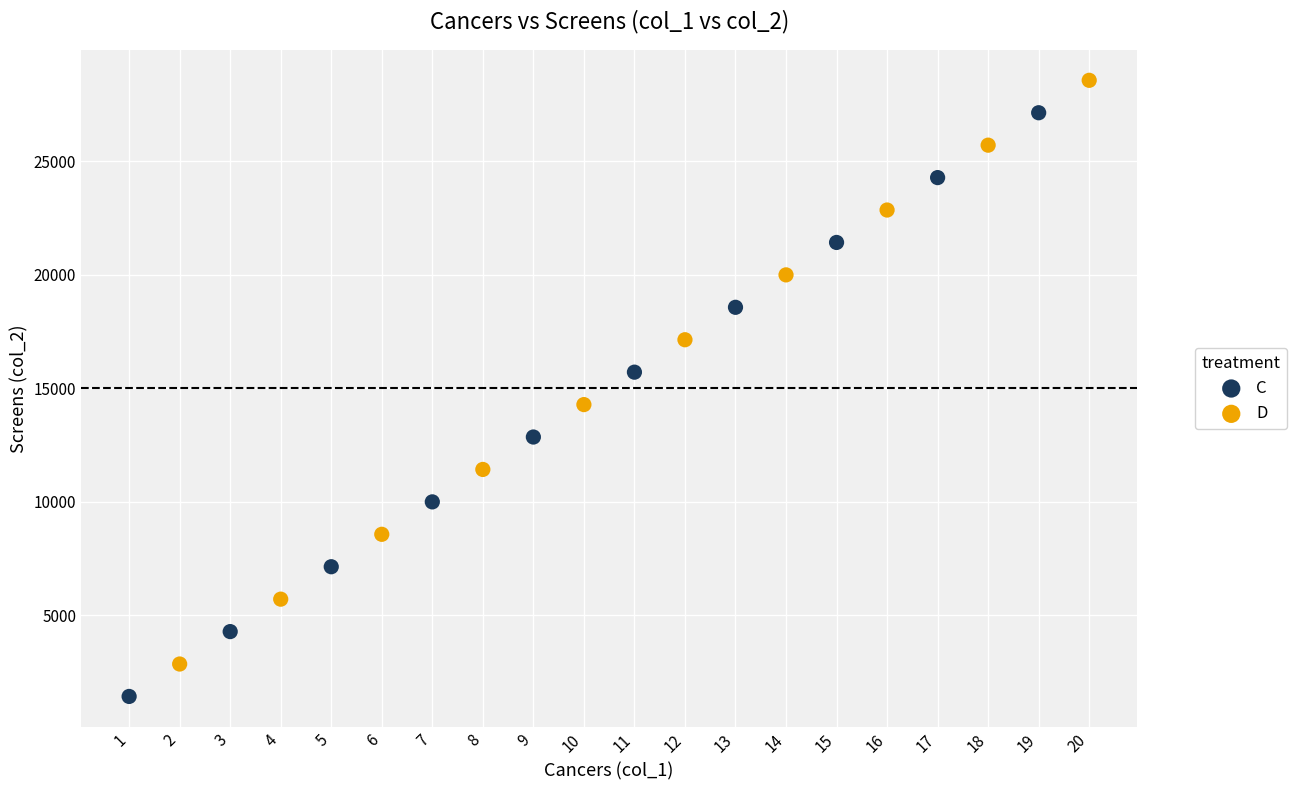

What are all the series names shown in the legend?

C, D